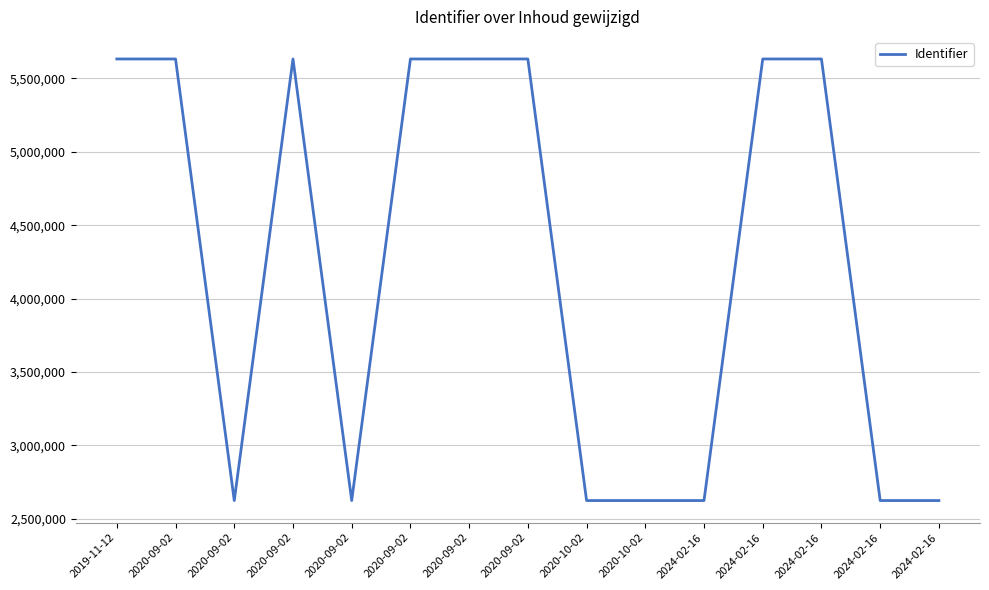

Is this an area chart (filled region under the line)?

No